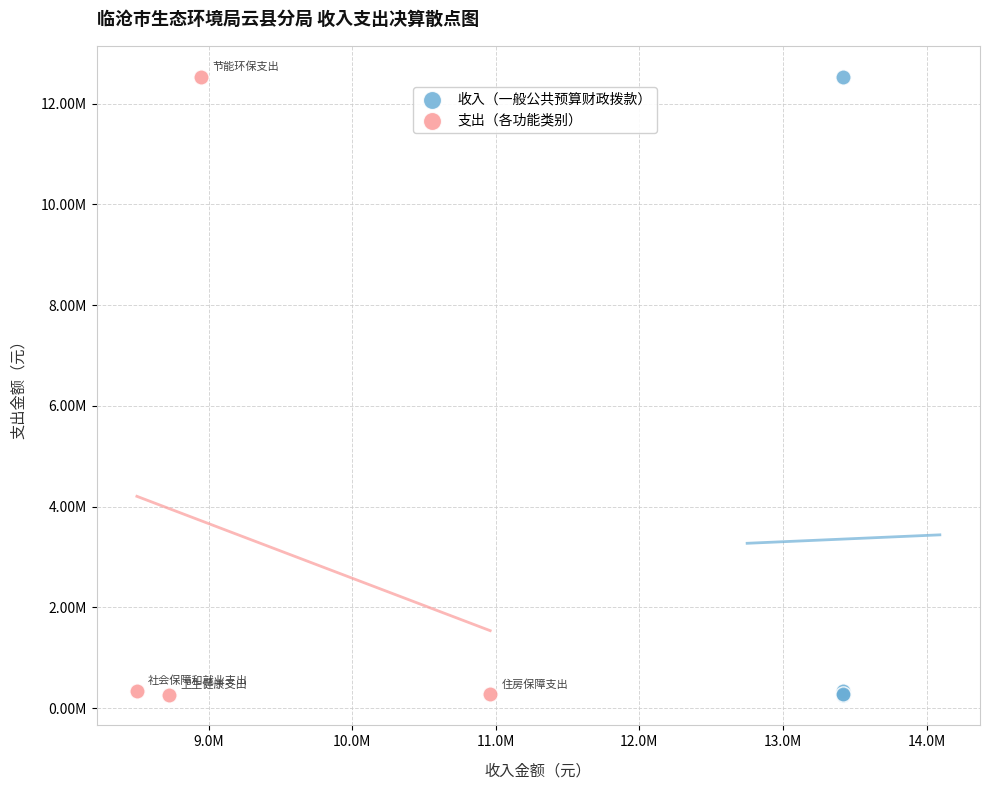

What are all the series names shown in the legend?

收入（一般公共预算财政拨款）, 支出（各功能类别）